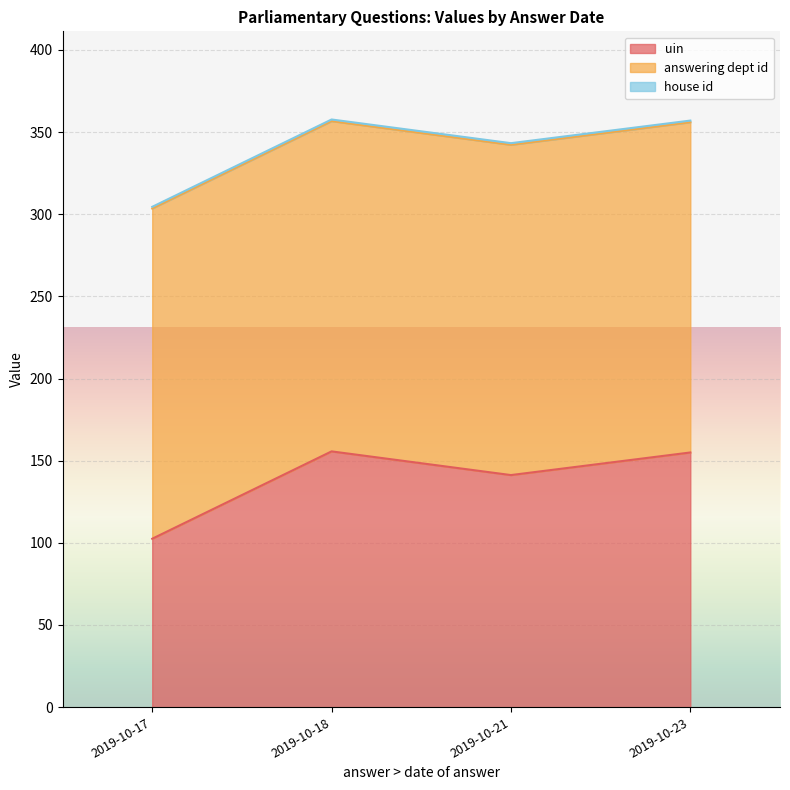

True or false: house id and uin cross at least once.

False